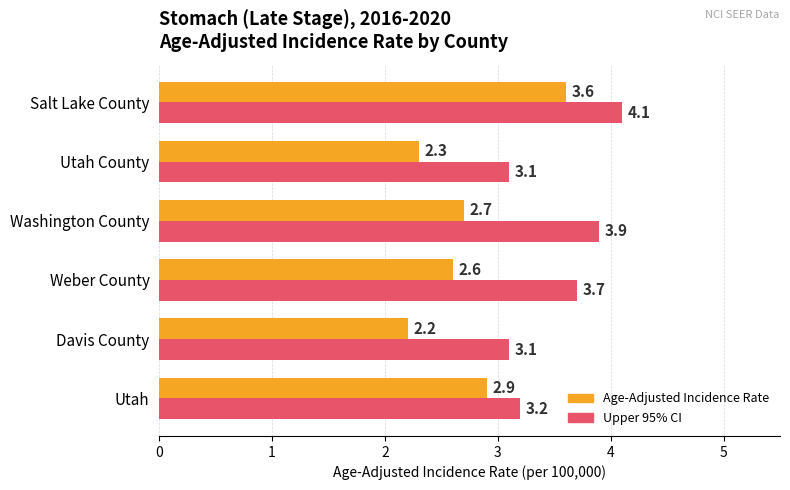

What is the greatest value displayed?

4.1